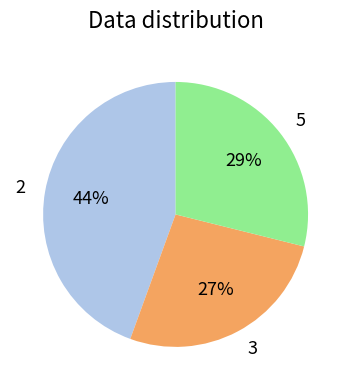

To the nearest percent, what percentage of the pie is 2?

44%